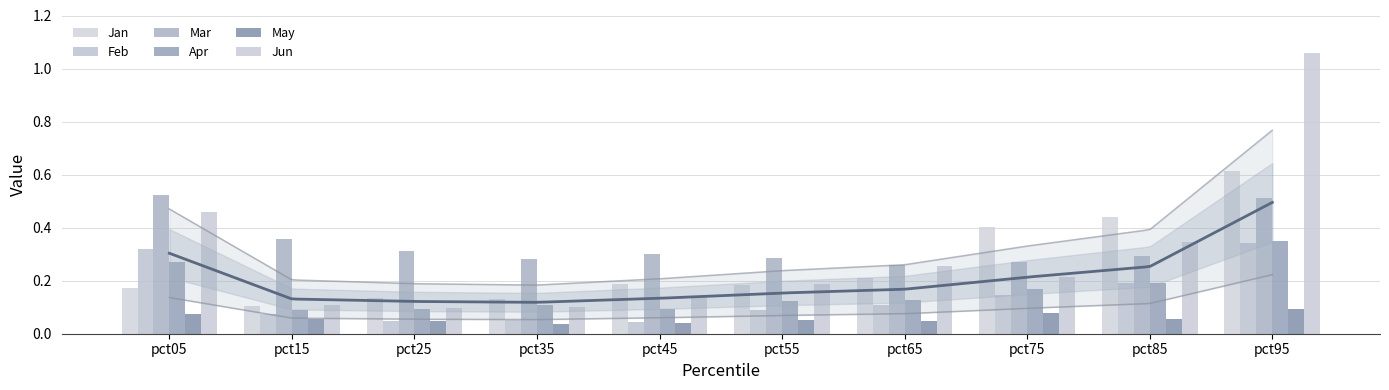

Which series has the largest range (max minus min)?

Jun